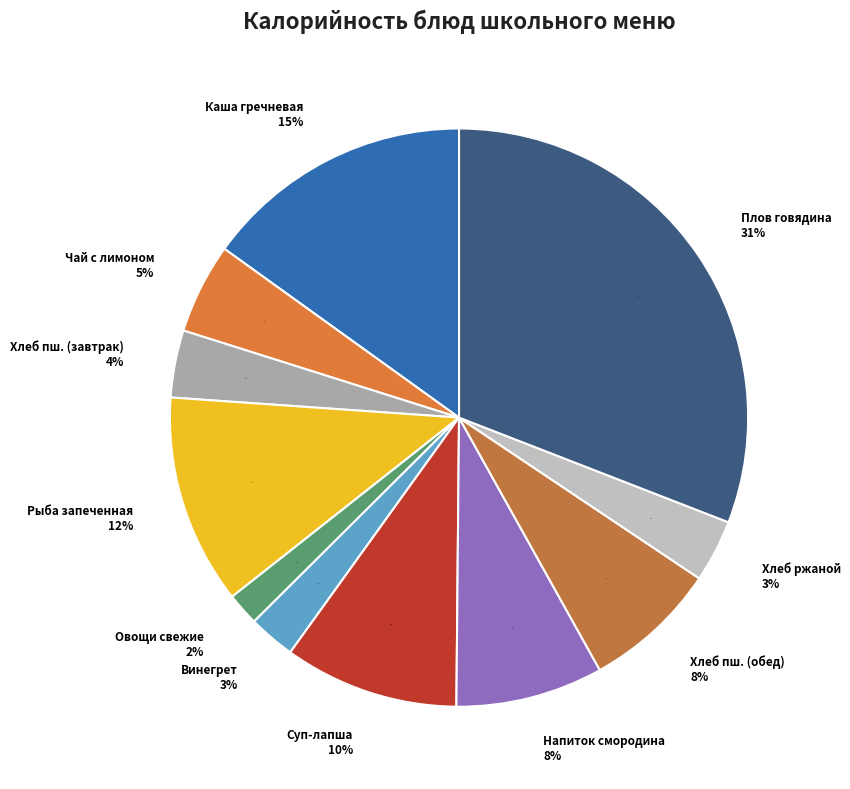

Which category has the smallest portion of the pie?

Овощи свежие в нарезке